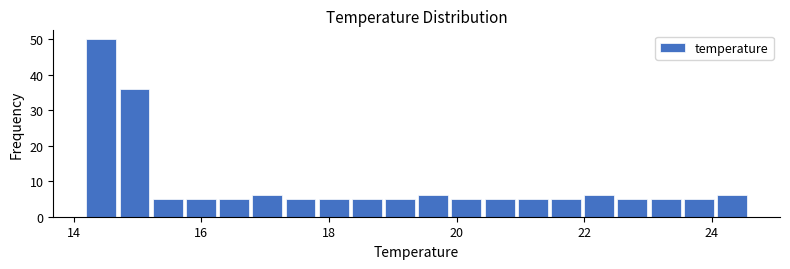

Around what value on the x-axis is the tallest bar? Give the approximate position of its centre, as read against the axis.

14.4